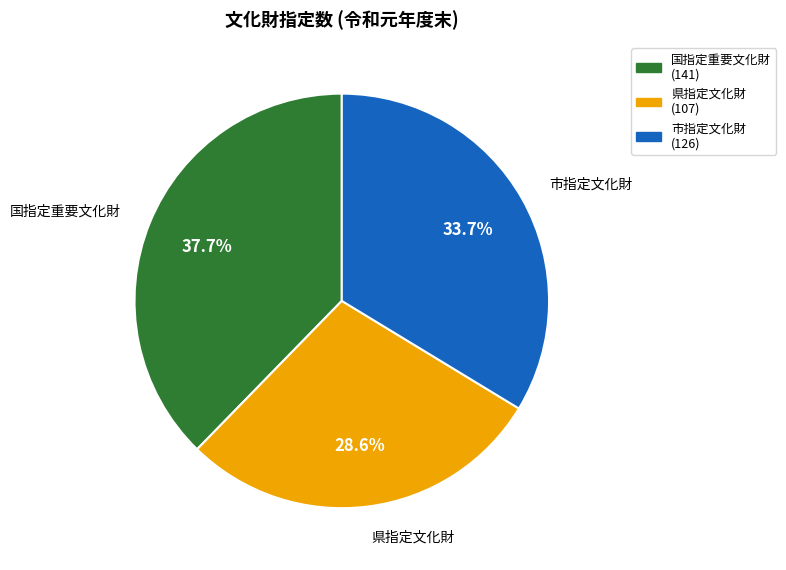

Combined, do 国指定重要文化財 and 市指定文化財 account for over 50%?

Yes